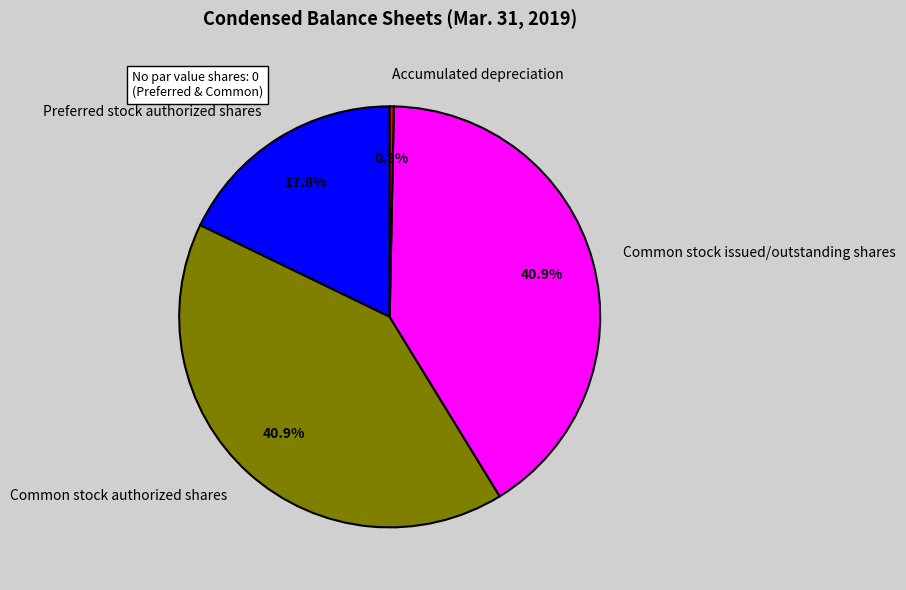

Which has a higher value, Preferred stock authorized shares or Common stock authorized shares?

Common stock authorized shares